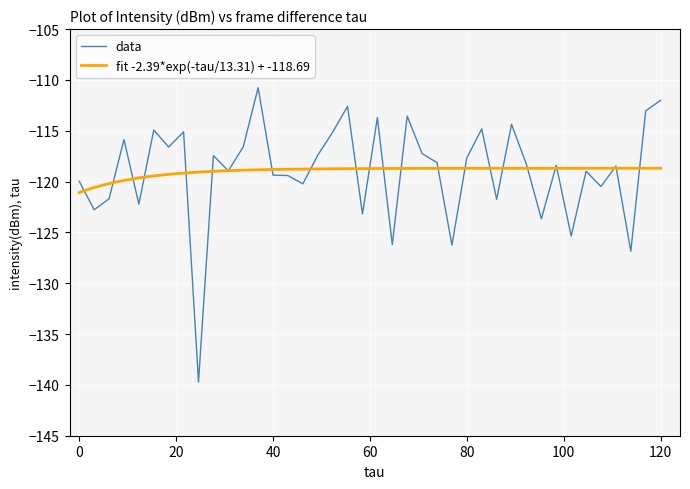

How many categories are shown in the chart?

40